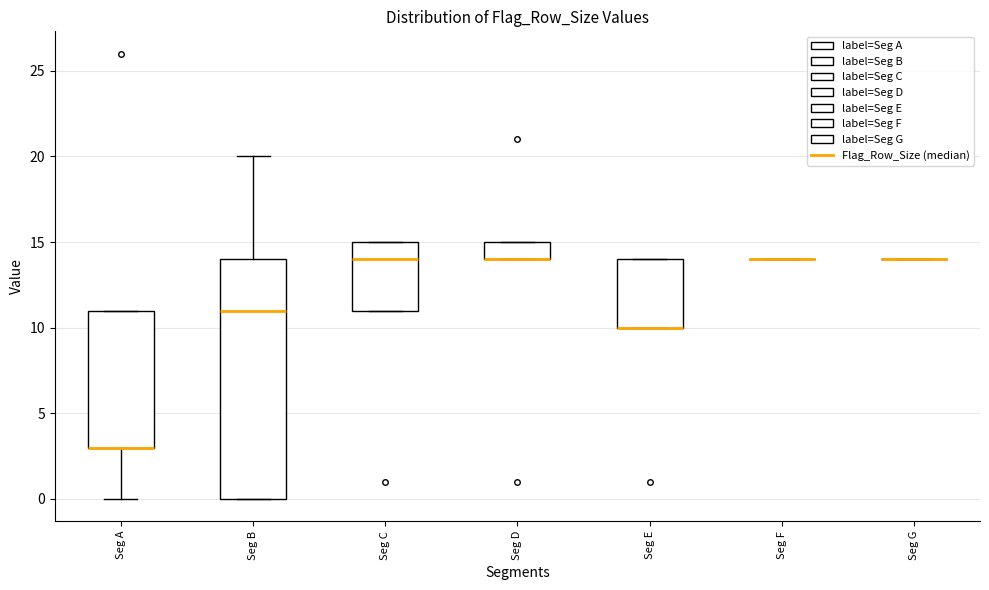

Reading left to right, read every box against the y-axis: the position of its median line, the range the box covers, and the ends of its whiskers. The values are not printed on the chart, so give them approximately, as read against the axis.

Seg A: median 3 (drawn on the box's lower edge), box 3 to 11, whiskers 0 to 11
Seg B: median 11, box 0 to 14, whiskers 0 to 20
Seg C: median 14, box 11 to 15, whiskers 11 to 15
Seg D: median 14 (drawn on the box's lower edge), box 14 to 15, whiskers 14 to 15
Seg E: median 10 (drawn on the box's lower edge), box 10 to 14, whiskers 10 to 14
Seg F: box collapsed to a line at 14, whiskers 14 to 14
Seg G: box collapsed to a line at 14, whiskers 14 to 14